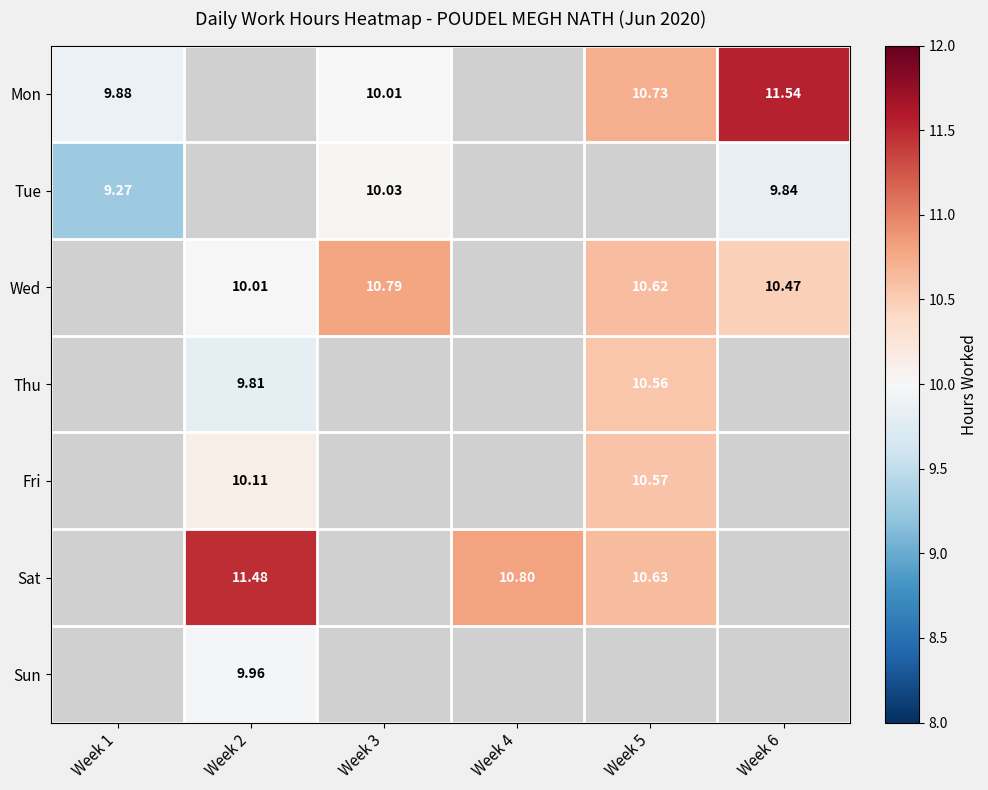

The value of Fri at Week 1 is 0.0. True or false?

True